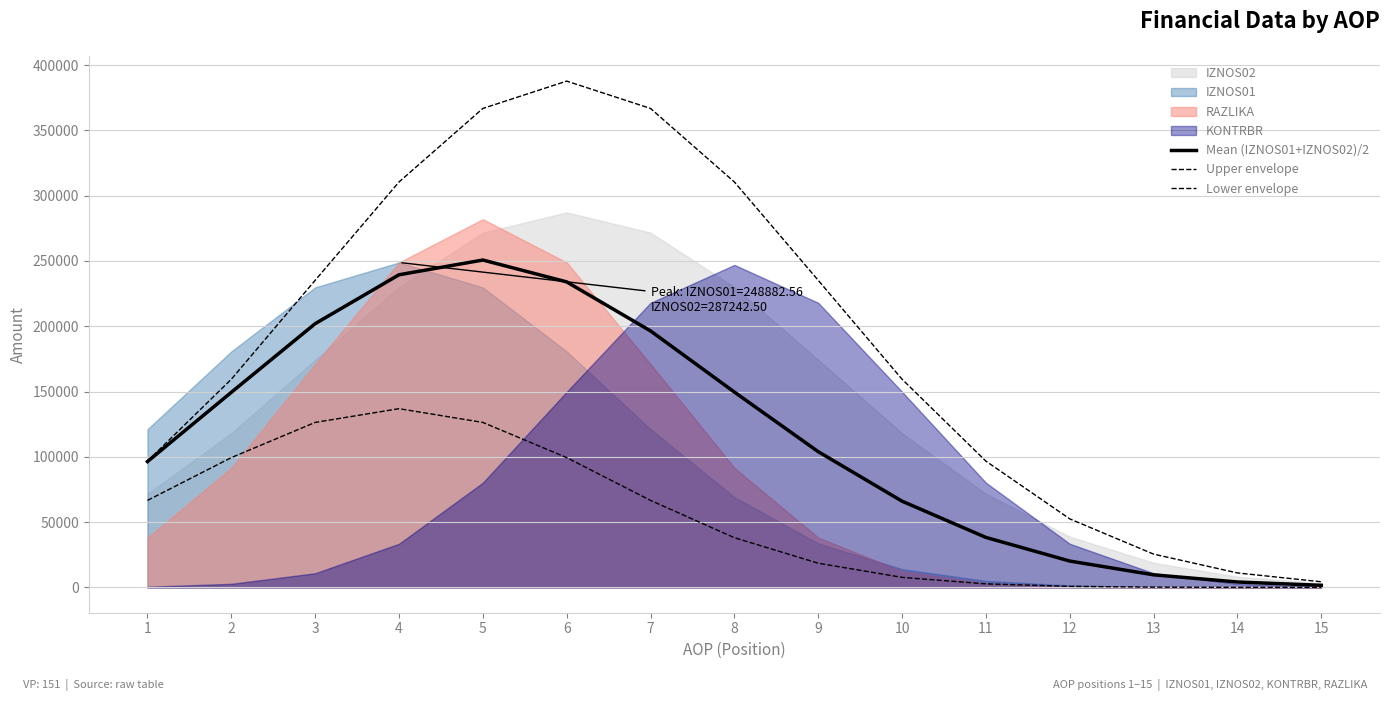

What is the average value of the Upper envelope series?

187894.2